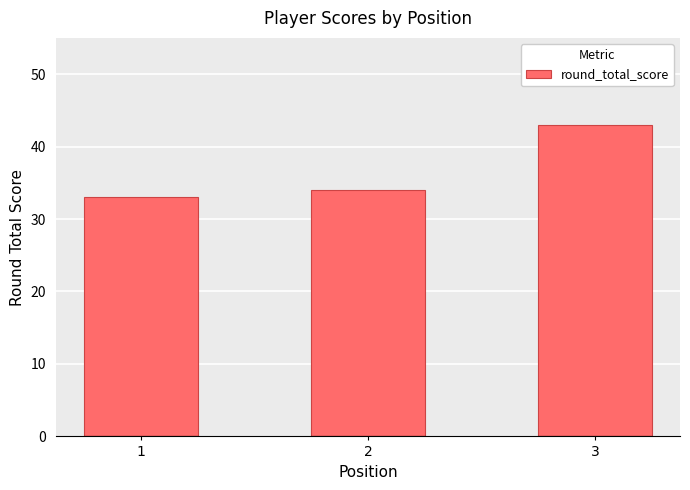

Rank the categories by value from lowest to highest.

1, 2, 3